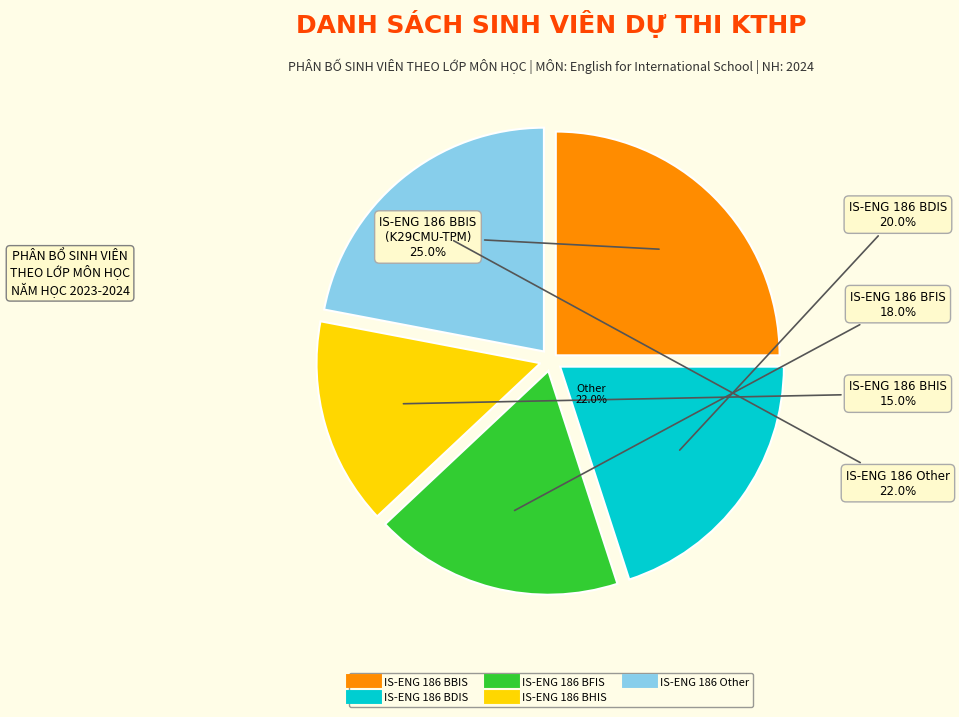

Rank the categories by value from lowest to highest.

IS-ENG 186 BHIS, IS-ENG 186 BFIS, IS-ENG 186 BDIS, IS-ENG 186 Other, IS-ENG 186 BBIS